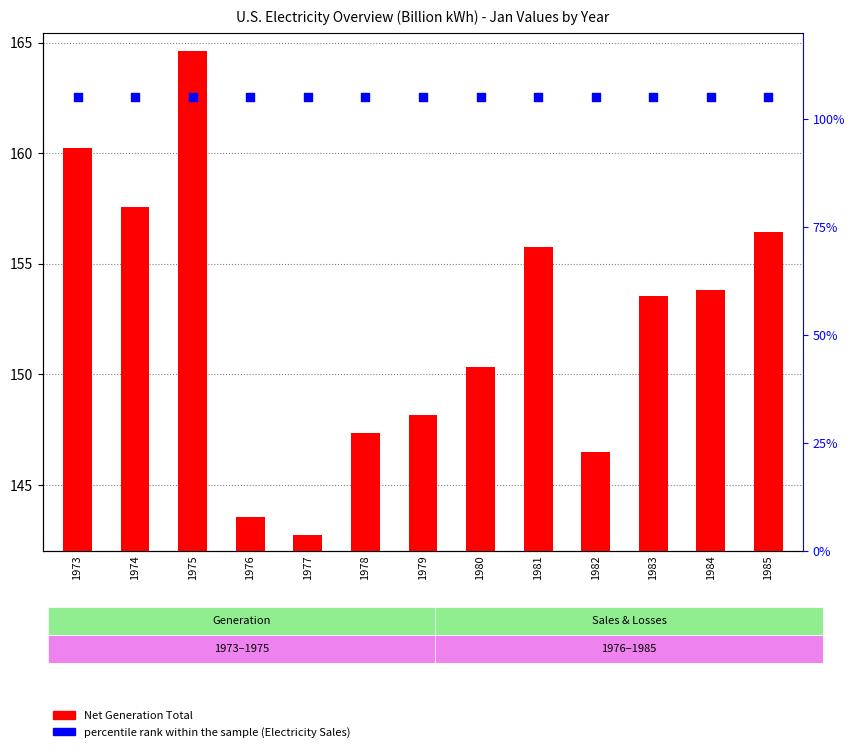

At how many categories does at least one series exceed 164?

1